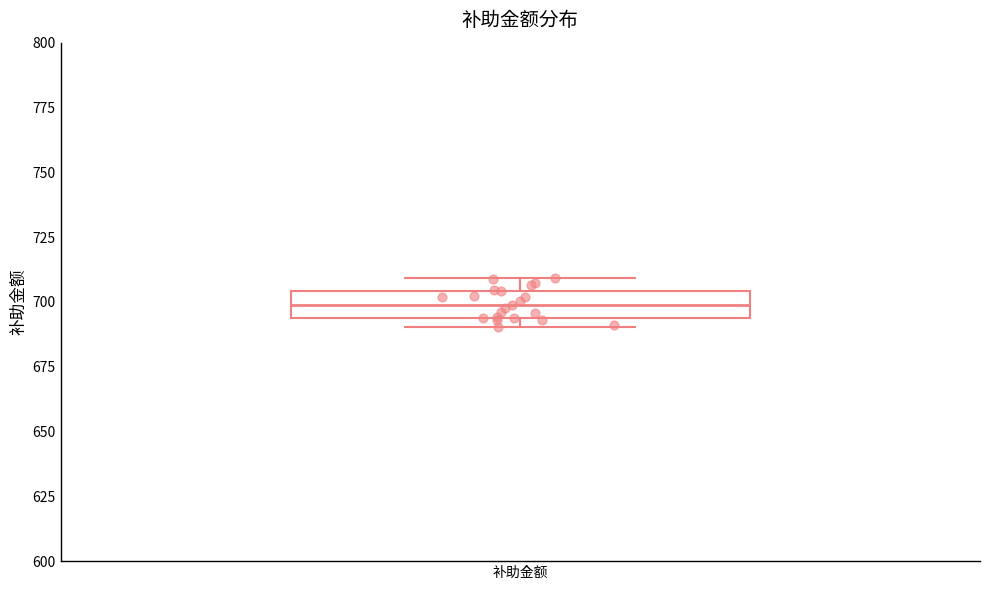

Where does the median line of the box for 补助金额 sit on the y-axis? The values are not printed on the chart, so give them approximately, as read against the axis.

700